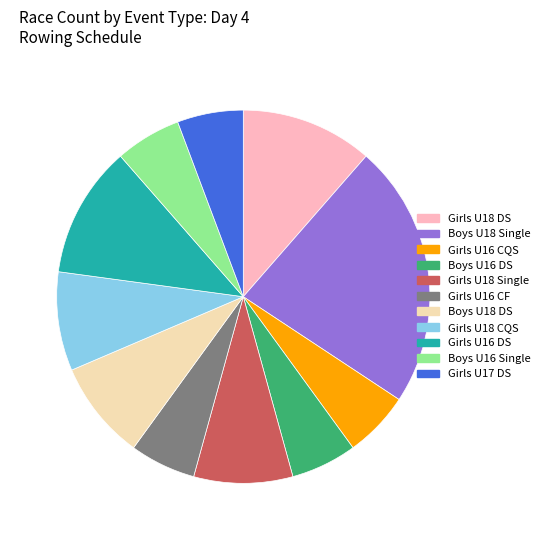

Approximately how many times larger is the value at Girls U17 DS compared to Boys U18 DS?

0.7